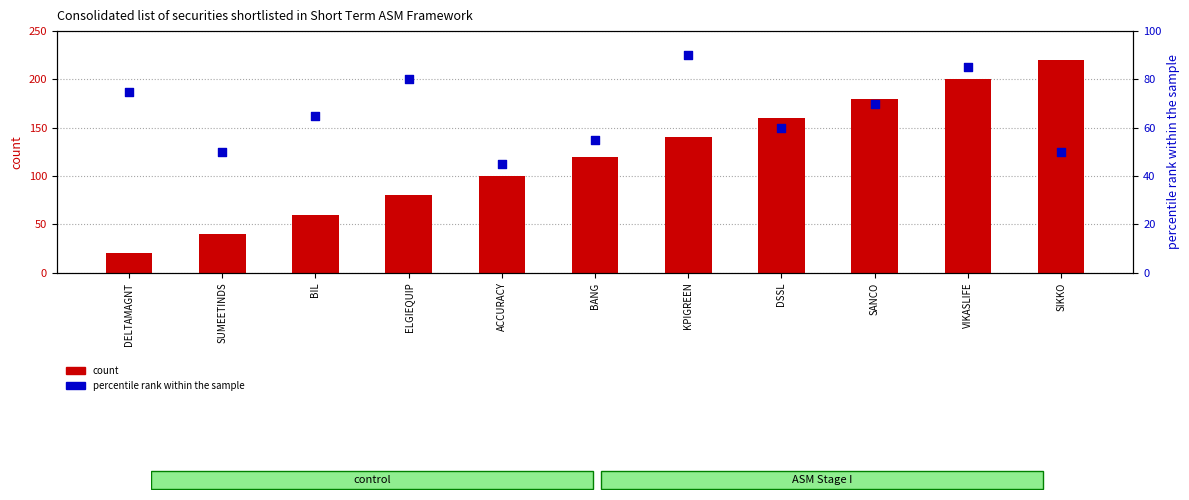

At how many categories does at least one series exceed 110?

6